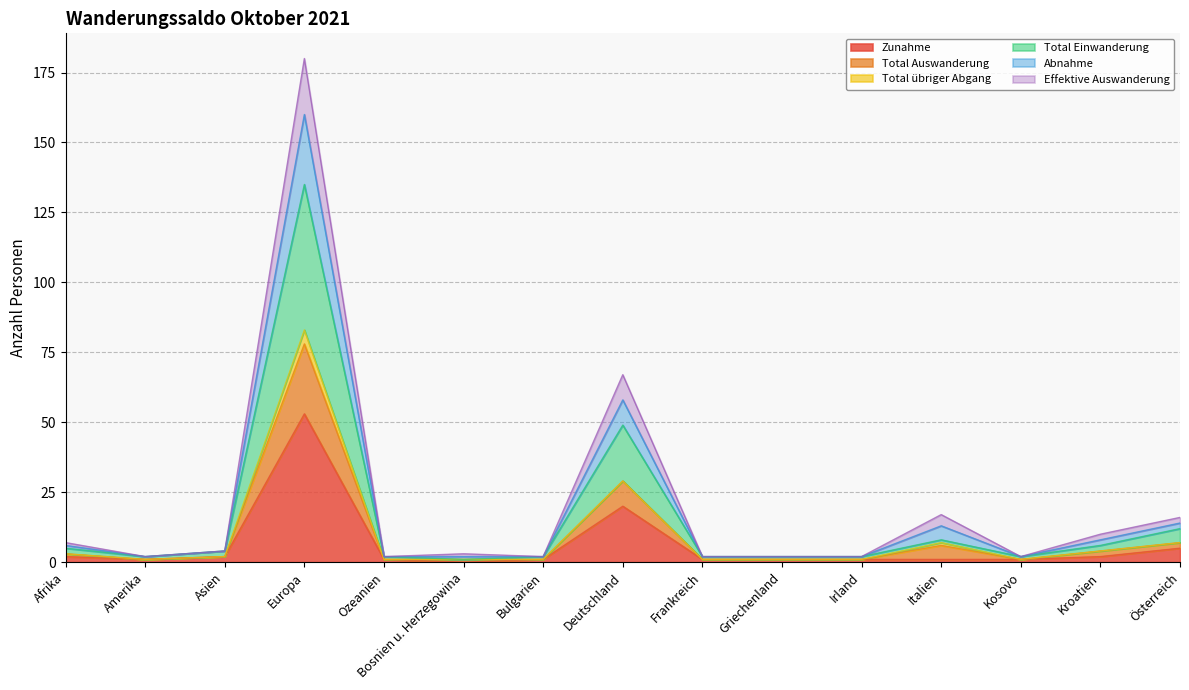

Which label corresponds to the largest value in the chart?

Europa